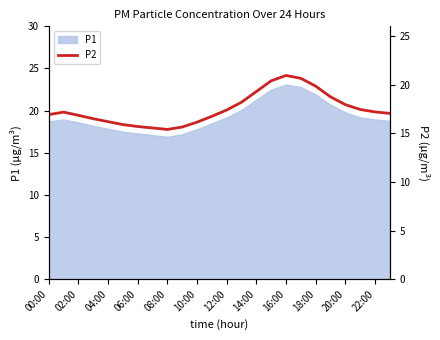

How many values are below 17?

11